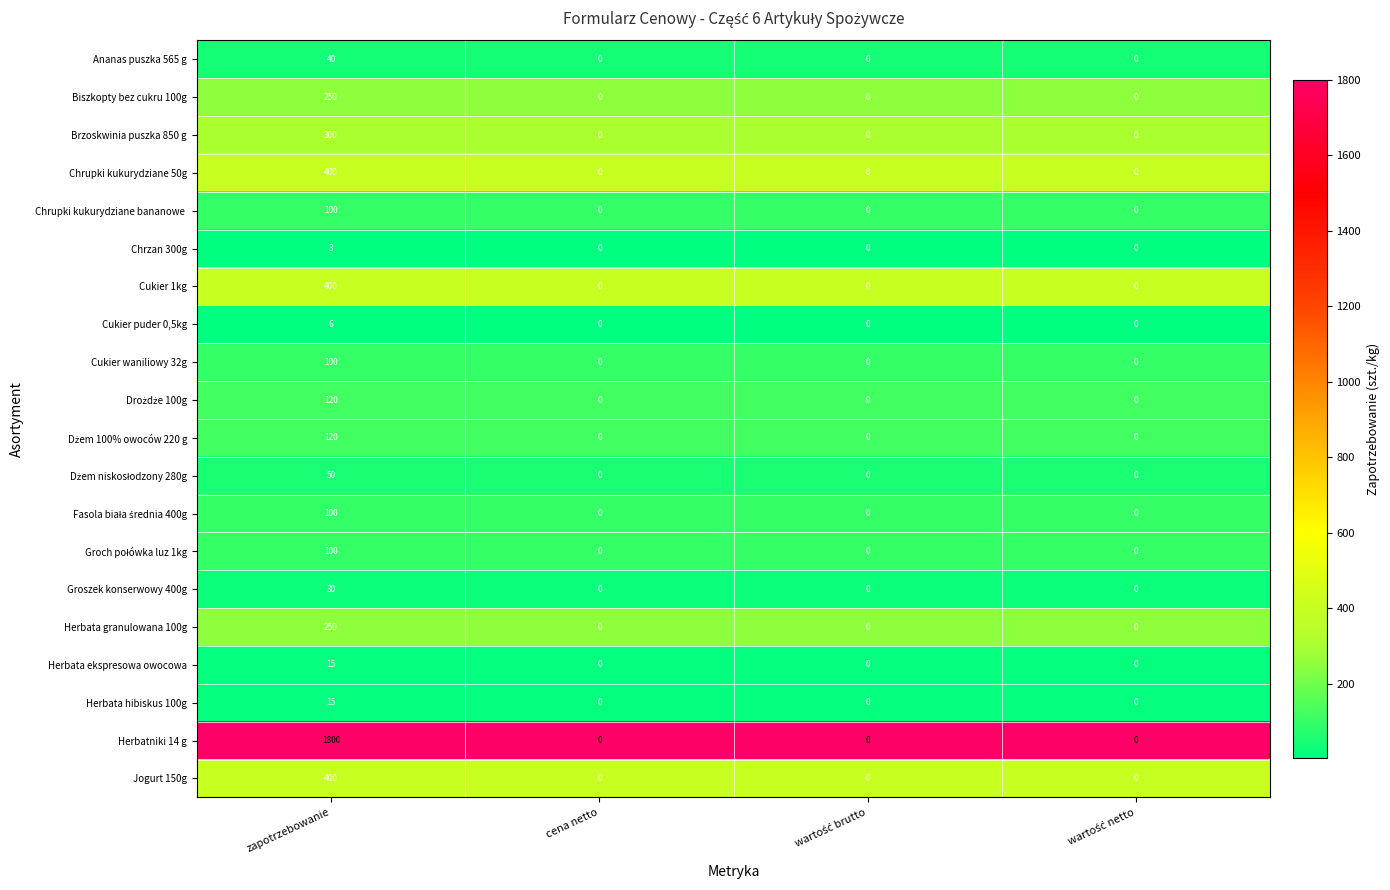

What is the spread (max minus min) of values at zapotrzebowanie?

1797